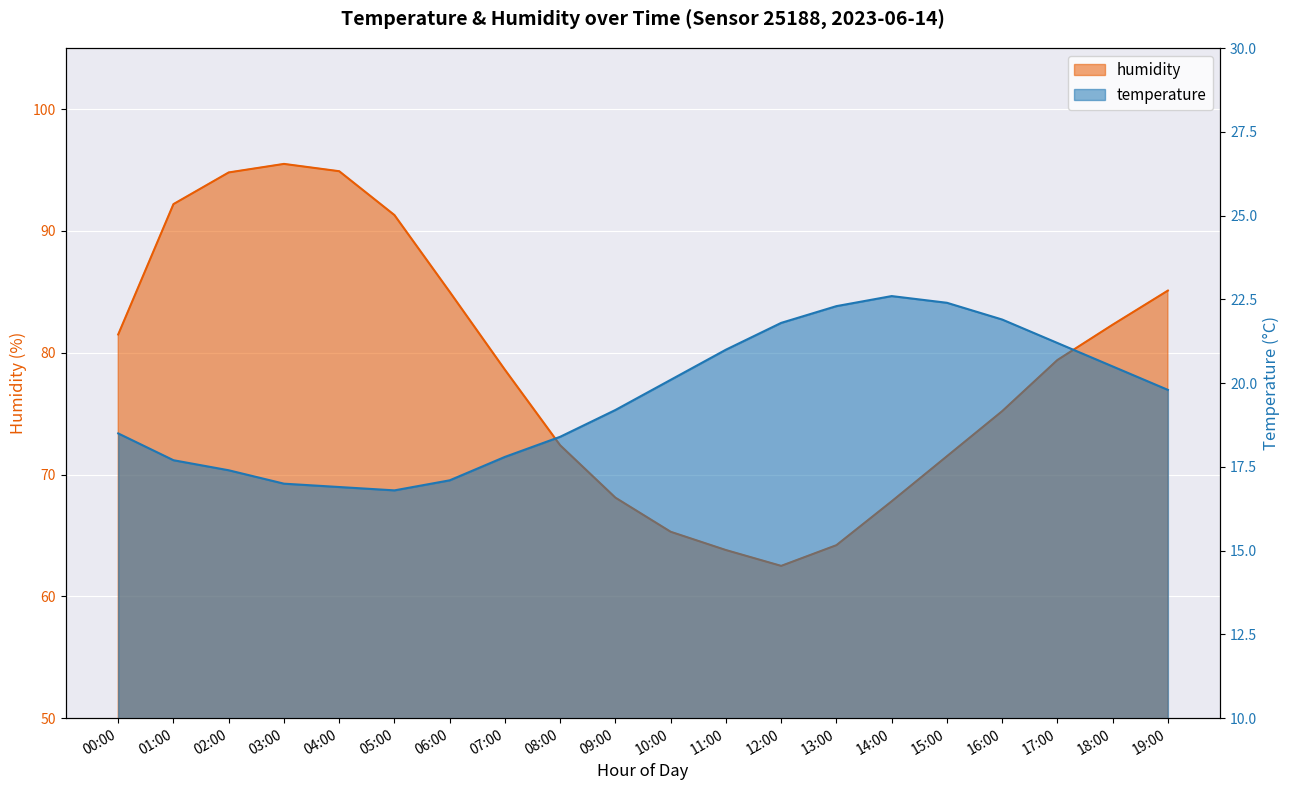

True or false: temperature has a value of 18.5 at 00:00.

True